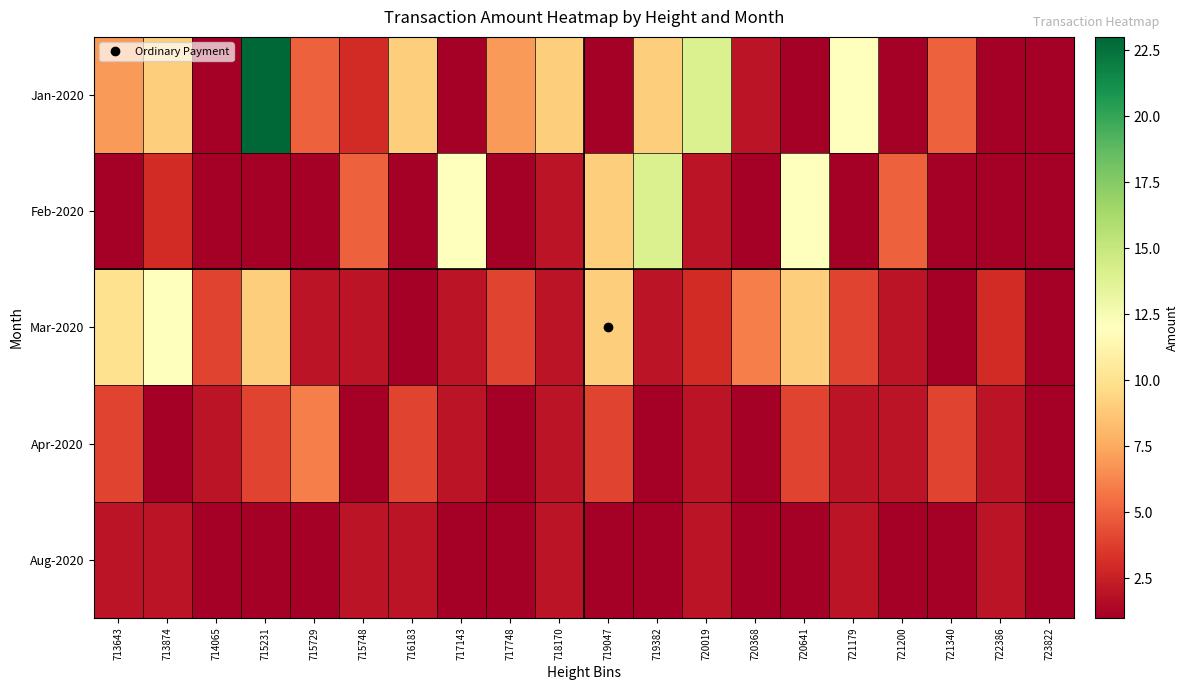

Reading right to left, what are all the values shown in this chart?

Jan-2020: 723822=1	722386=1	721340=5	721200=1	721179=12	720641=1	720368=2	720019=14	719382=9	719047=1	718170=9	717748=7	717143=1	716183=9	715748=3	715729=5	715231=23	714065=1	713874=9	713643=7
Feb-2020: 723822=1	722386=1	721340=1	721200=5	721179=1	720641=12	720368=1	720019=2	719382=14	719047=9	718170=2	717748=1	717143=12	716183=1	715748=5	715729=1	715231=1	714065=1	713874=3	713643=1
Mar-2020: 723822=1	722386=3	721340=1	721200=2	721179=4	720641=9	720368=6	720019=3	719382=2	719047=9	718170=2	717748=4	717143=2	716183=1	715748=2	715729=2	715231=9	714065=4	713874=12	713643=10
Apr-2020: 723822=1	722386=2	721340=4	721200=2	721179=2	720641=4	720368=1	720019=2	719382=1	719047=4	718170=2	717748=1	717143=2	716183=4	715748=1	715729=6	715231=4	714065=2	713874=1	713643=4
Aug-2020: 723822=1	722386=2	721340=1	721200=1	721179=2	720641=1	720368=1	720019=2	719382=1	719047=1	718170=2	717748=1	717143=1	716183=2	715748=2	715729=1	715231=1	714065=1	713874=2	713643=2